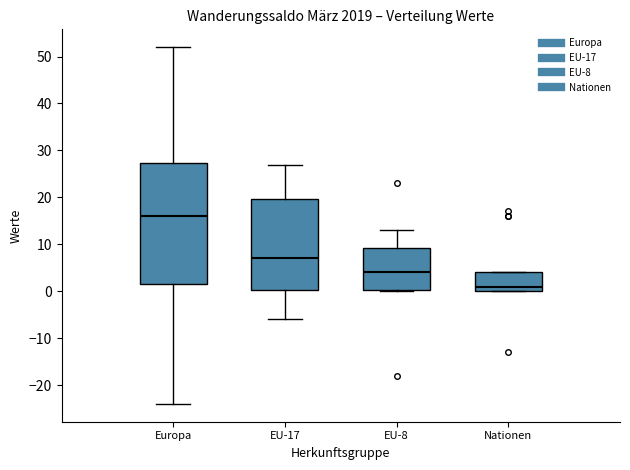

Which box's median line is the lowest?

Nationen